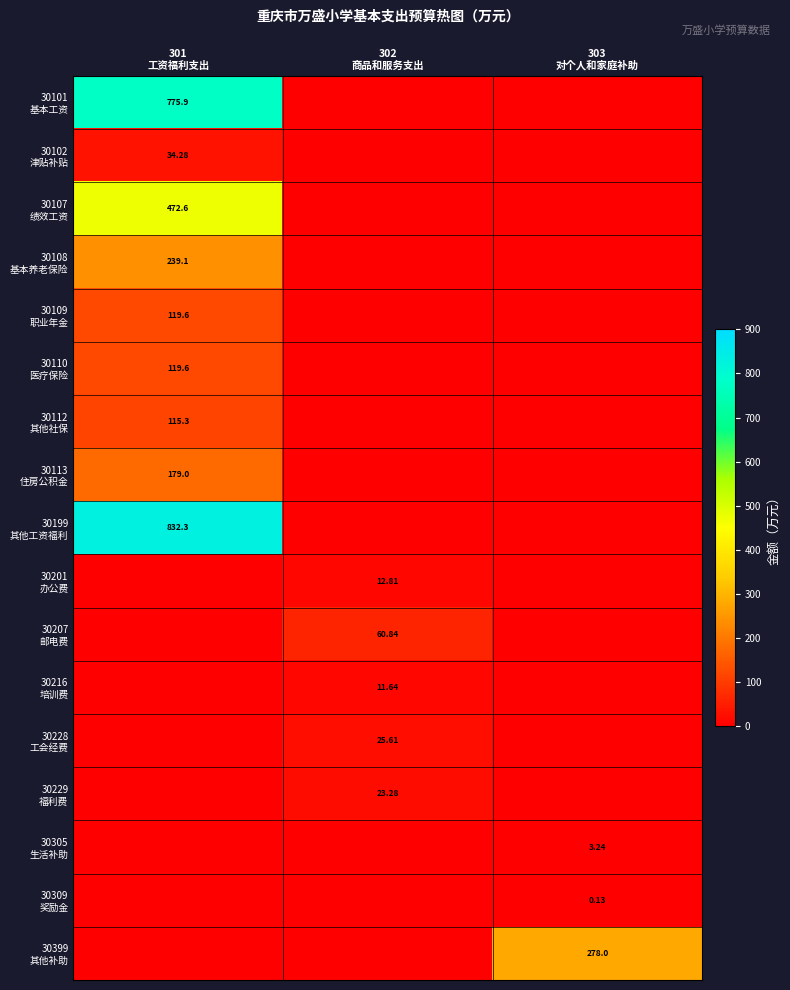

At which label is 30399 其他补助 closest to 139?

301 工资福利支出